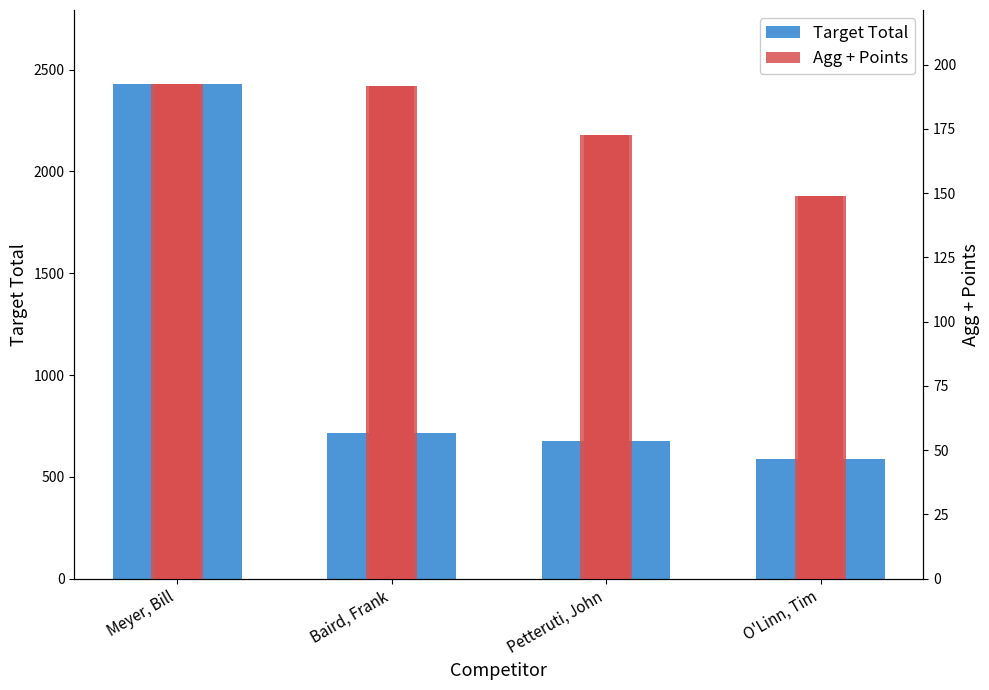

At how many categories does at least one series exceed 1930?

1